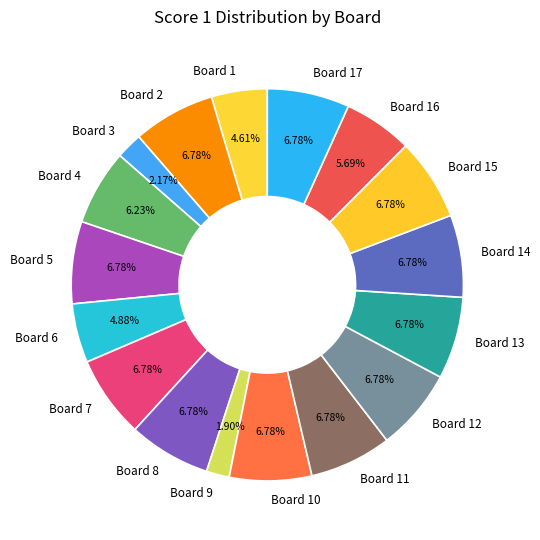

Is there any slice that represents more than half of the pie?

No